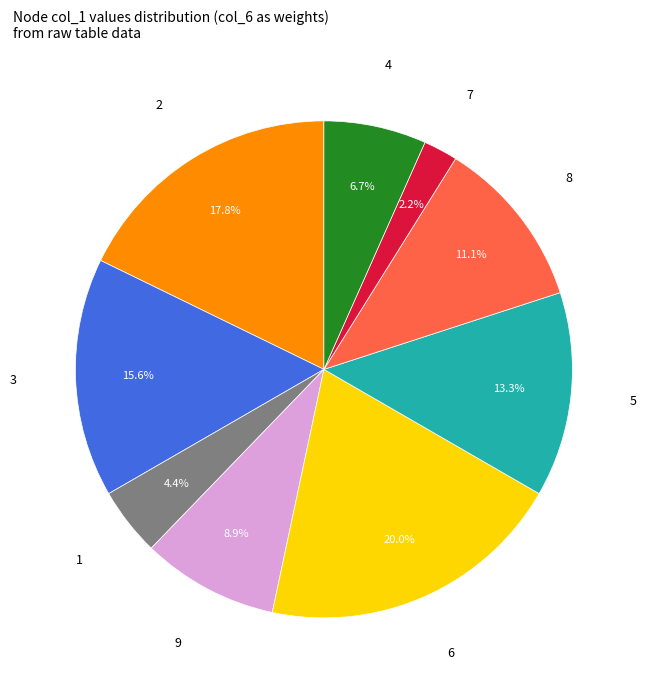

To the nearest percent, what is the difference between the 7 and 9 slice percentages?

7%